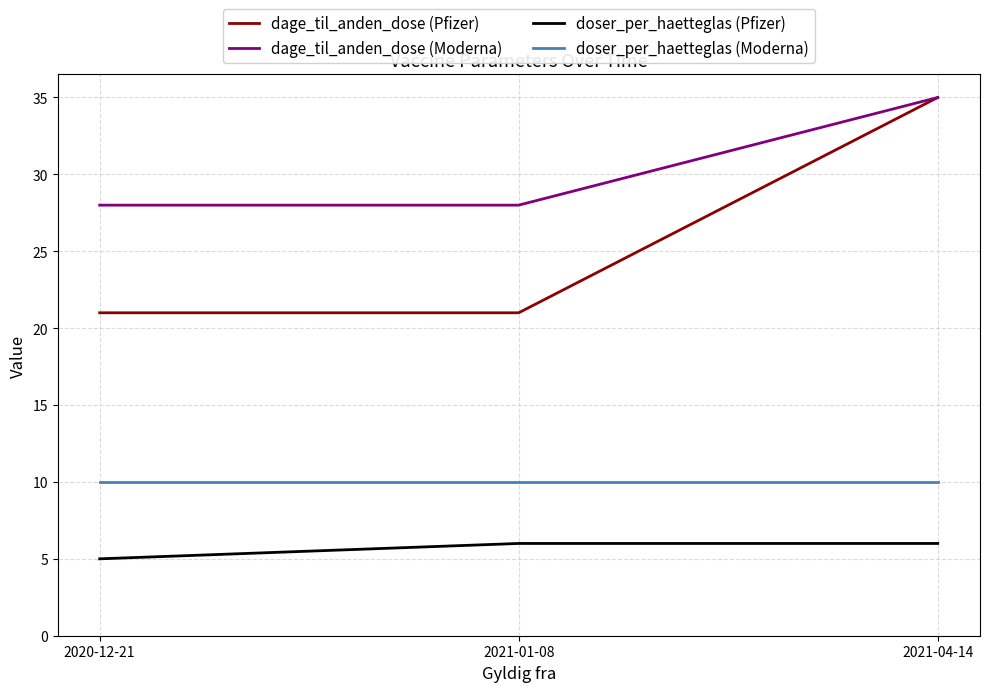

Reading right to left, transcribe all the data shown in this chart.

dage_til_anden_dose (Pfizer): 35	21	21
dage_til_anden_dose (Moderna): 35	28	28
doser_per_haetteglas (Pfizer): 6	6	5
doser_per_haetteglas (Moderna): 10	10	10